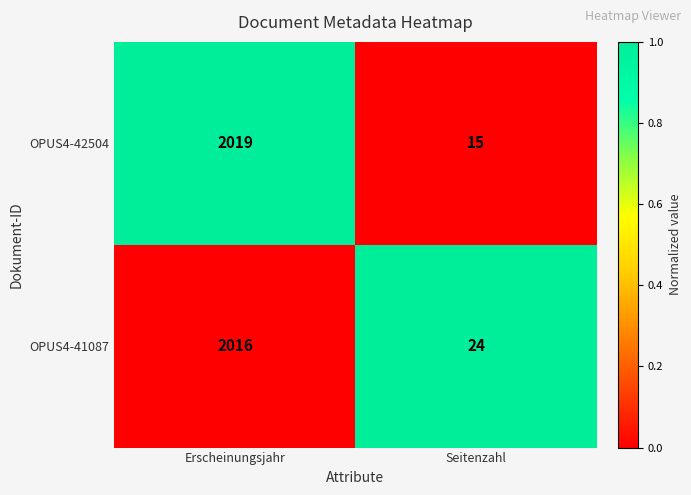

Which series has the largest total across all categories?

OPUS4-41087